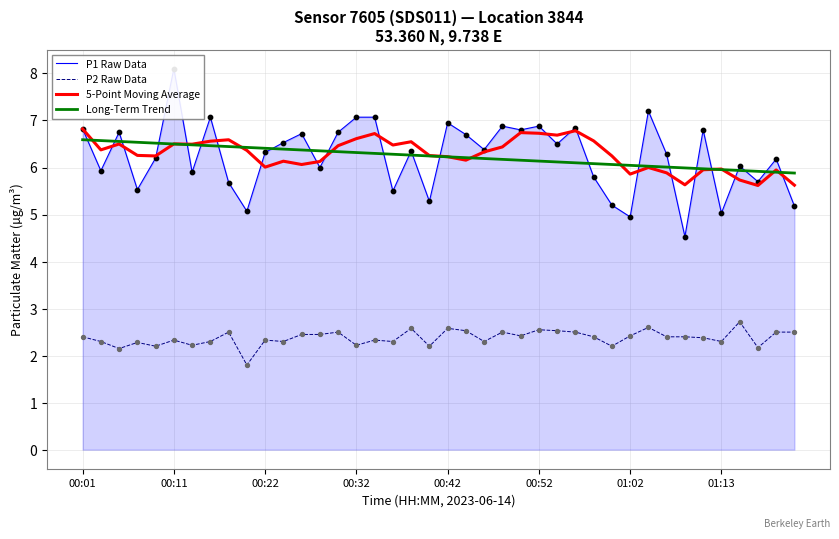

Which series reaches the minimum Y coordinate?

P2 Raw Data